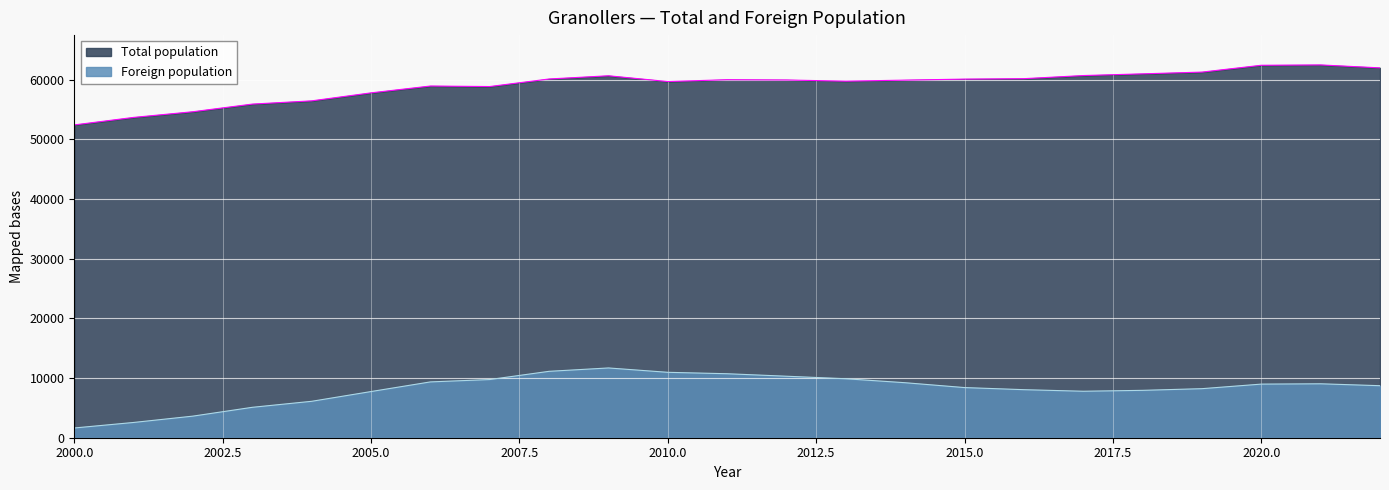

True or false: Total population and Foreign population intersect in this chart.

False